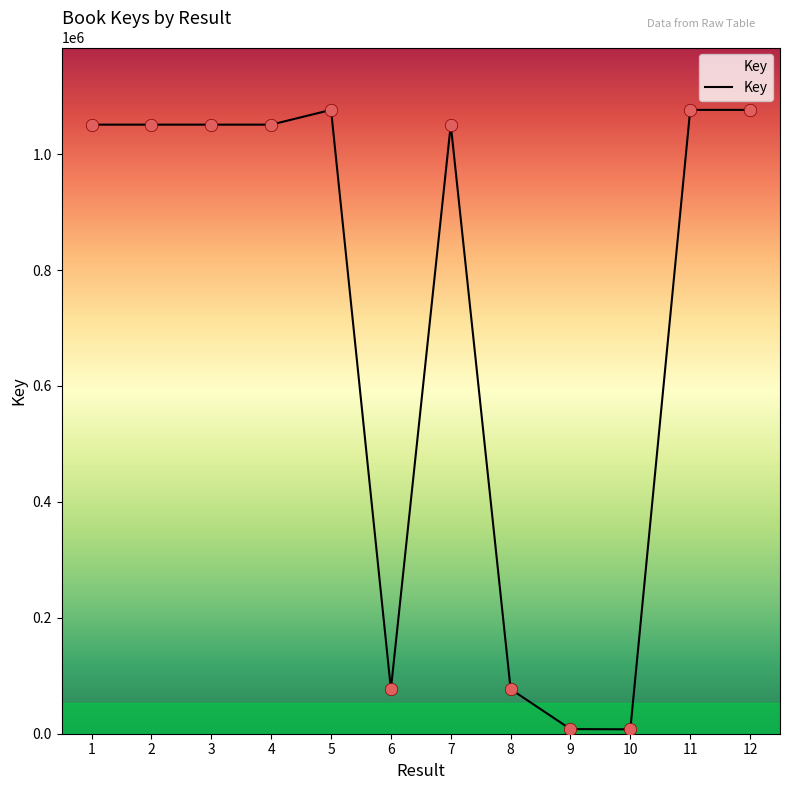

Between 11 and 10, which is larger?

11